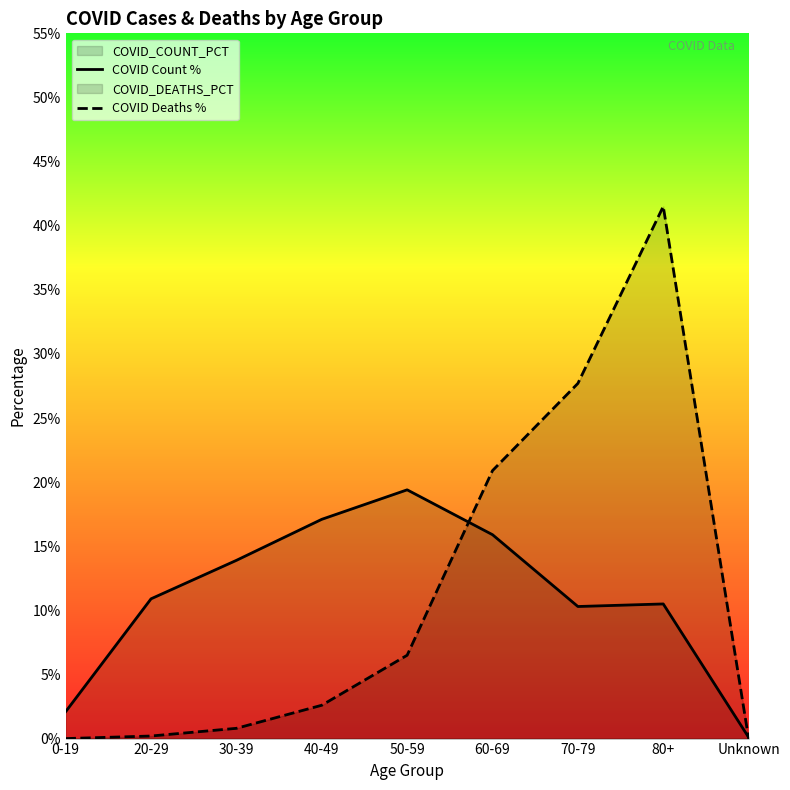

What is the label of the 3rd point from the right?

70-79